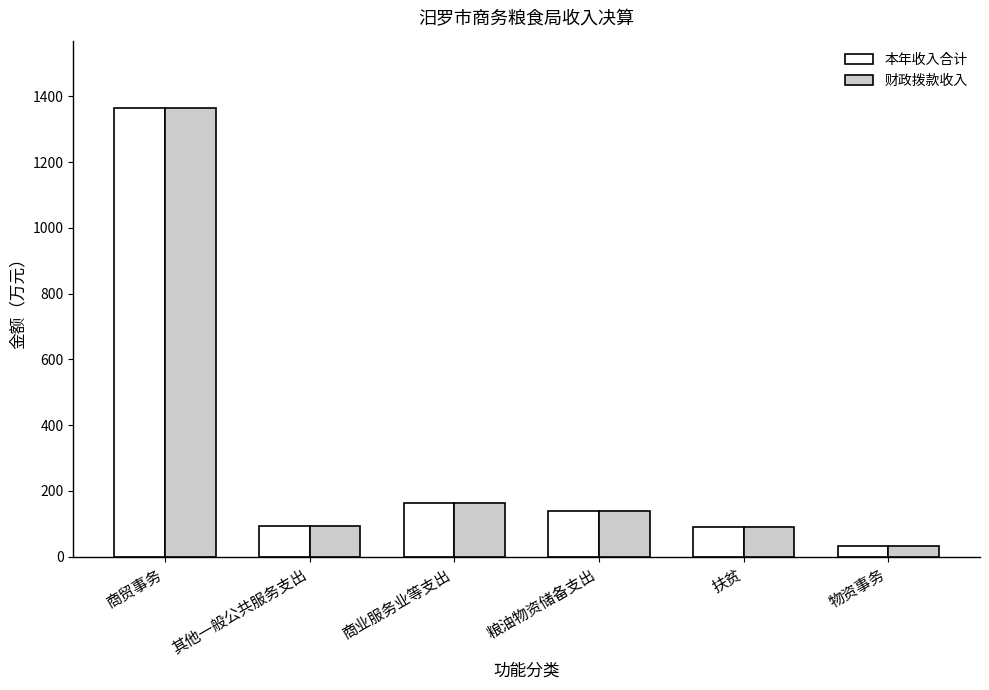

How many categories are shown in the chart?

6